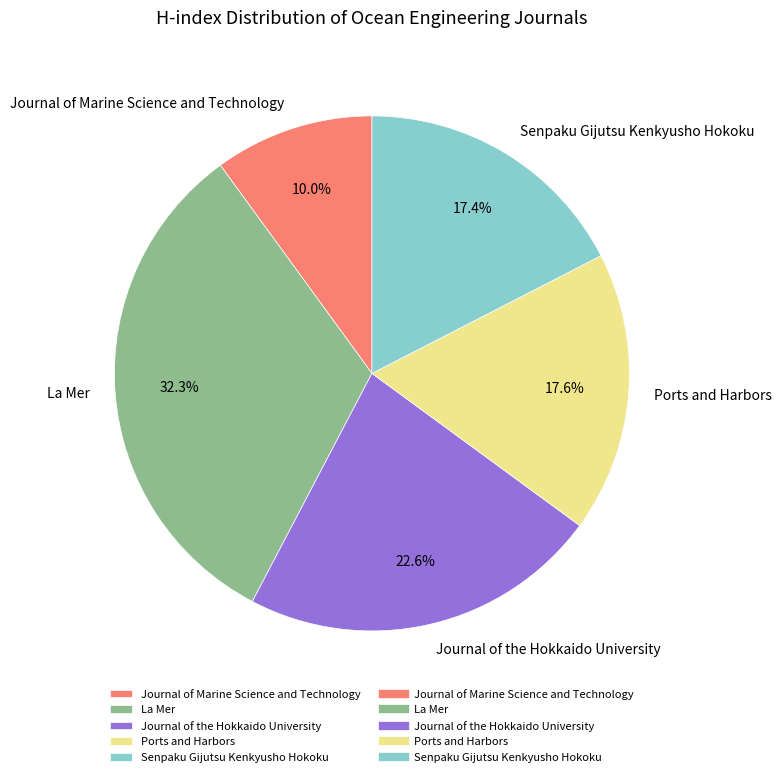

Which slice is the largest?

La Mer